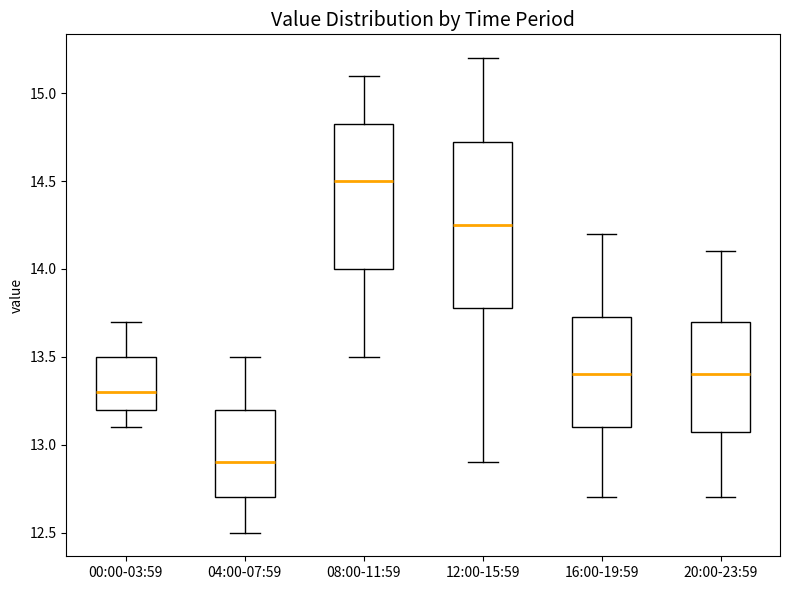

Which box is the tallest, from its lower edge to its upper edge?

12:00-15:59